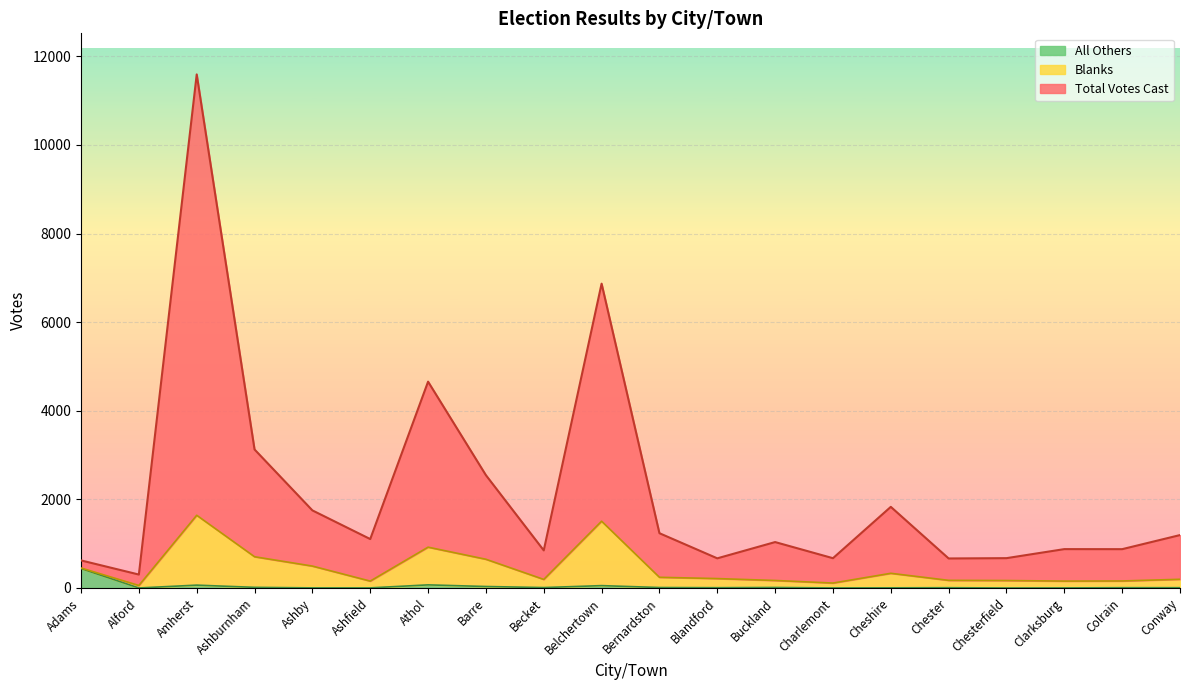

Which label corresponds to the largest value in the chart?

Amherst